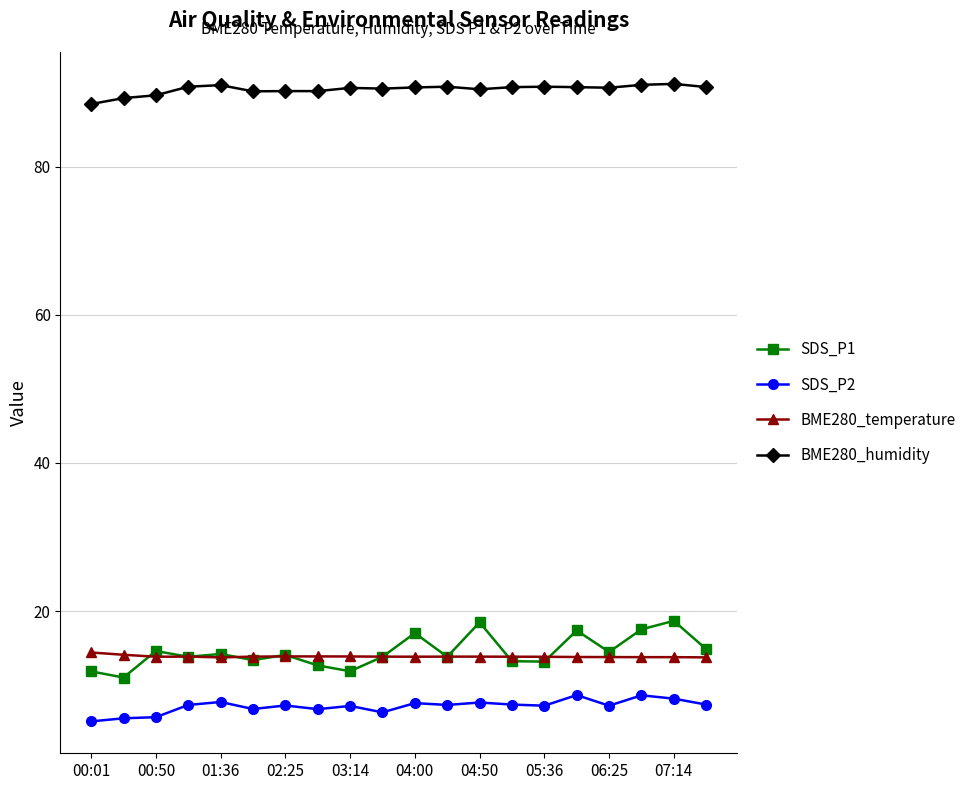

What is the value of the BME280_temperature point at the 16th from the left?

13.8